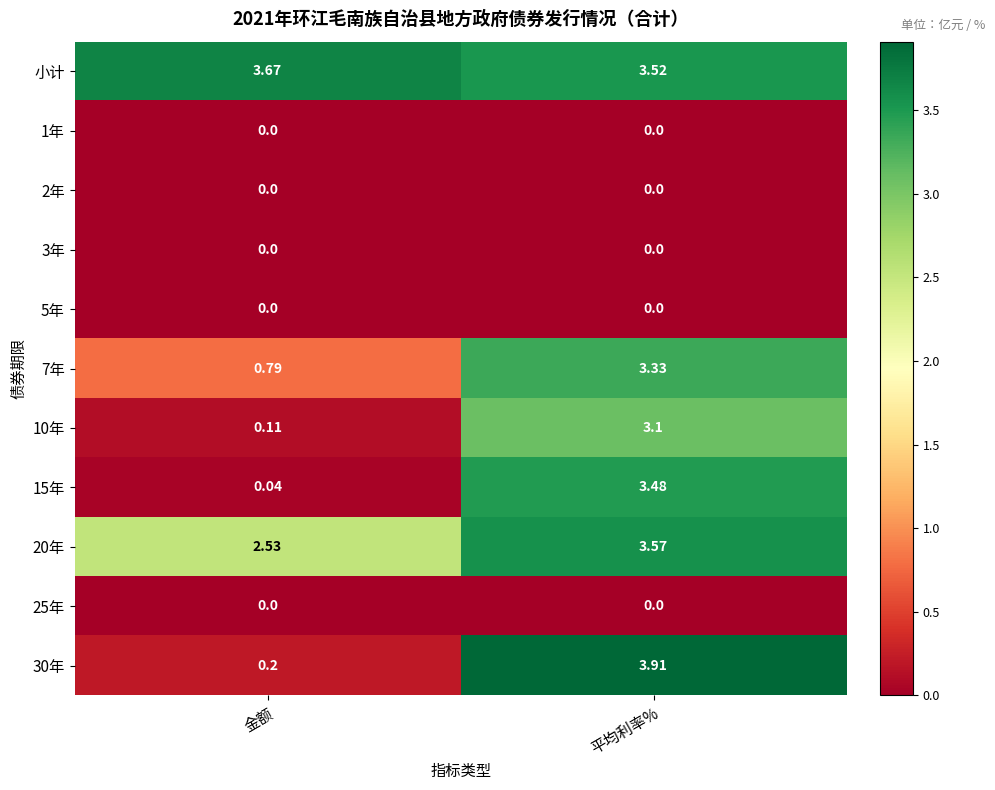

At which category is the sum across all series the highest?

平均利率%